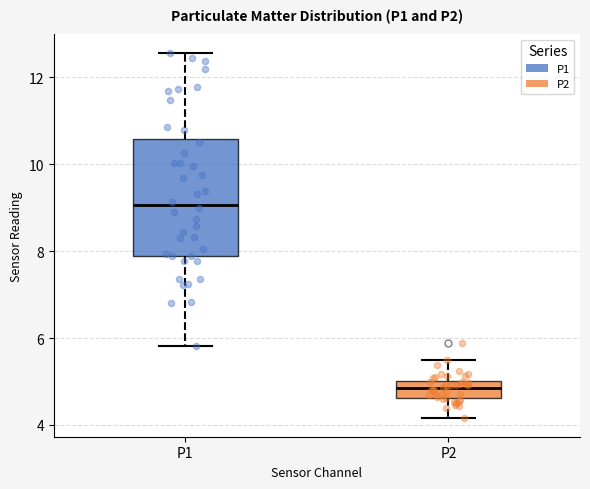

Reading left to right, transcribe this box plot: for each box, give where its median line is, the range the box spans, and where its two whiskers end, as read against the y-axis. The values are not printed on the chart, so give them approximately, as read against the axis.

P1: median 9.0, box 8.0 to 10.6, whiskers 5.8 to 12.6
P2: median 4.8, box 4.6 to 5.0, whiskers 4.2 to 5.6